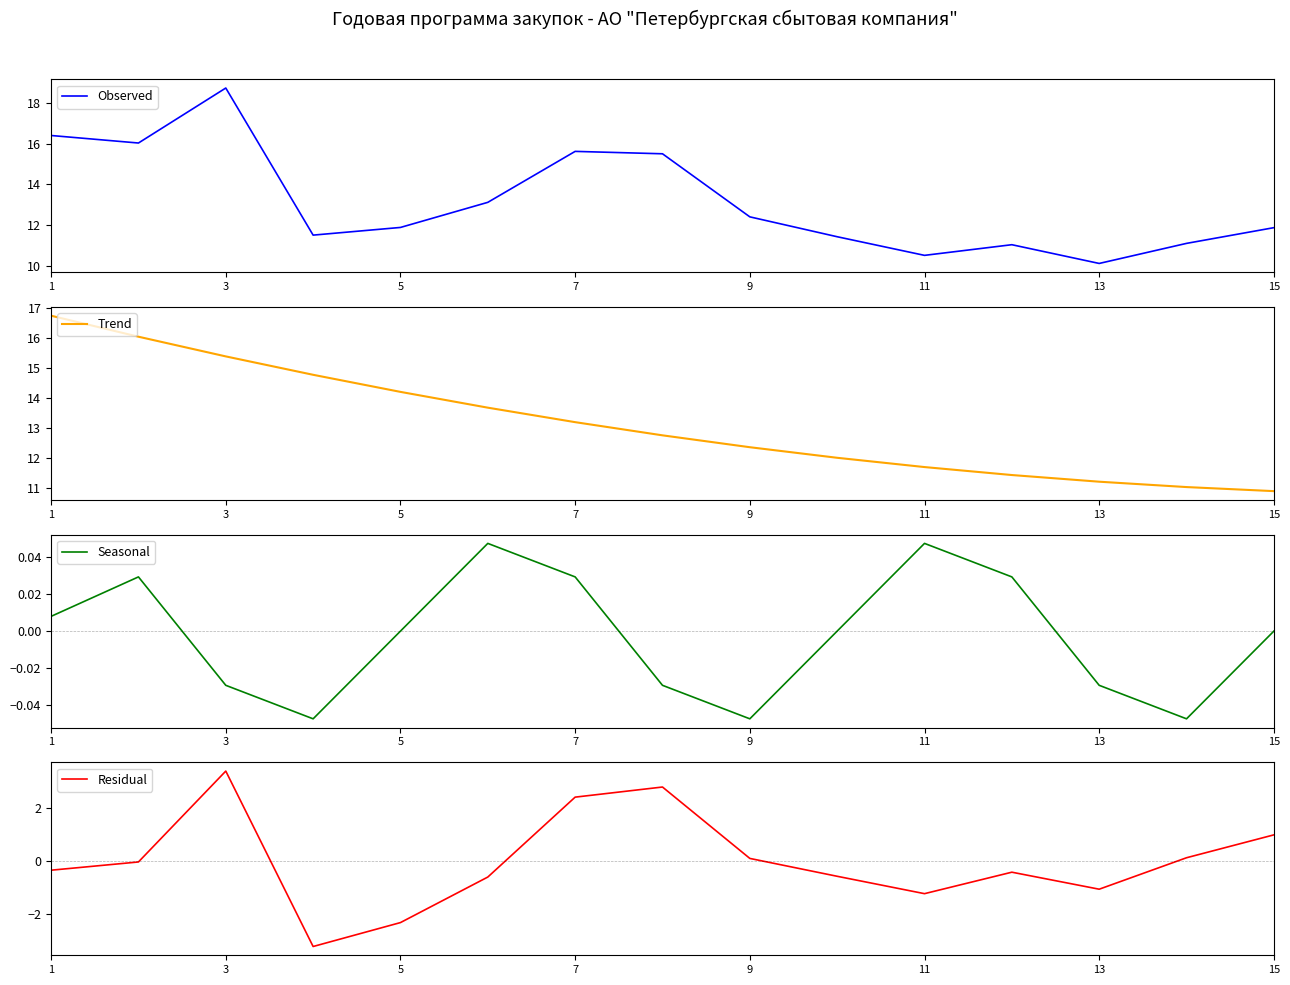

Is it true that Observed equals 14.9 at 13?

False